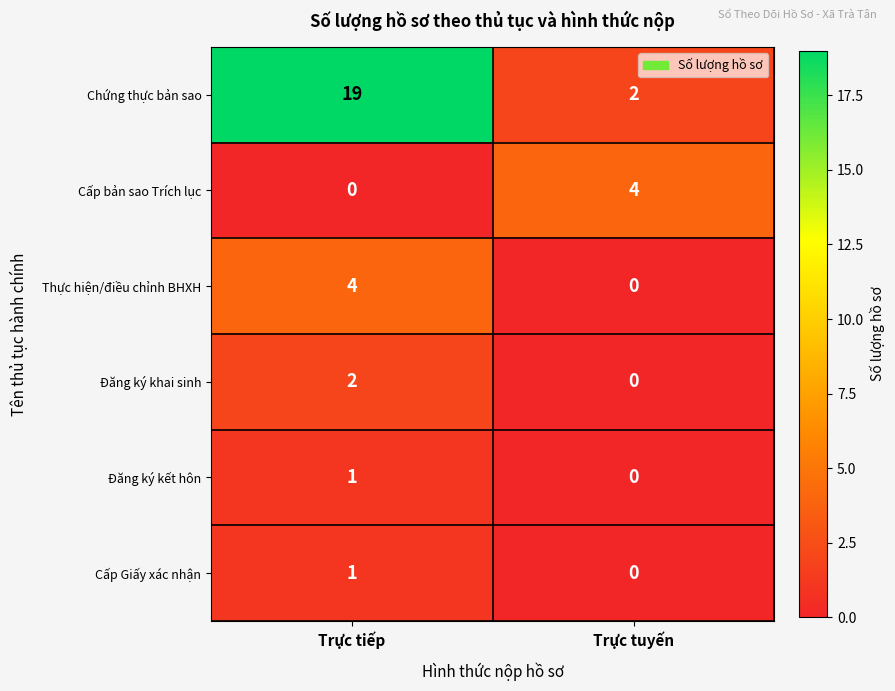

Between Trực tiếp and Trực tuyến, which series saw the biggest shift?

Chứng thực bản sao